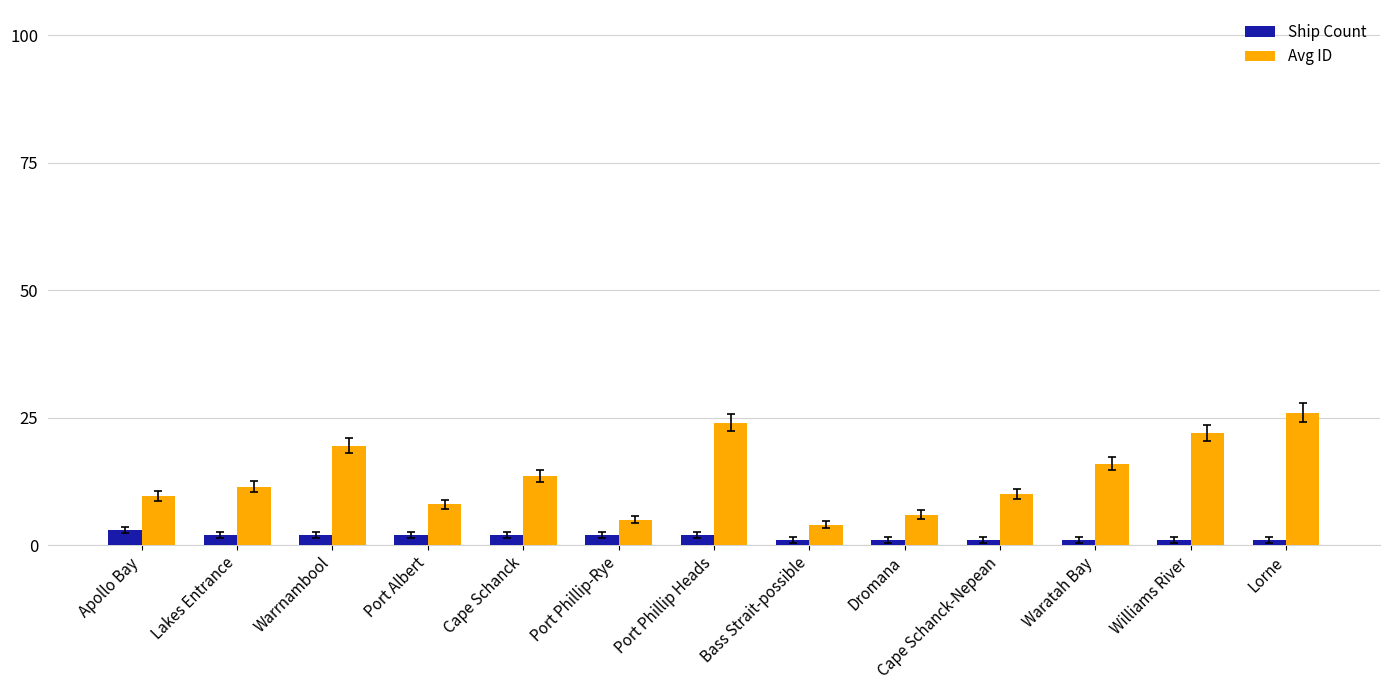

The Avg ID series shows 4.0 at Bass Strait-possible. True or false?

True